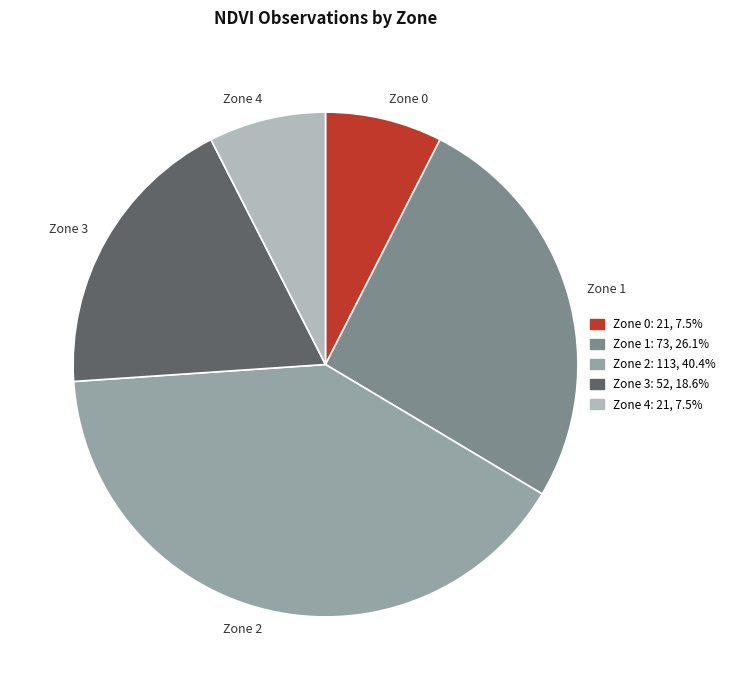

Which slice is the largest?

Zone 2